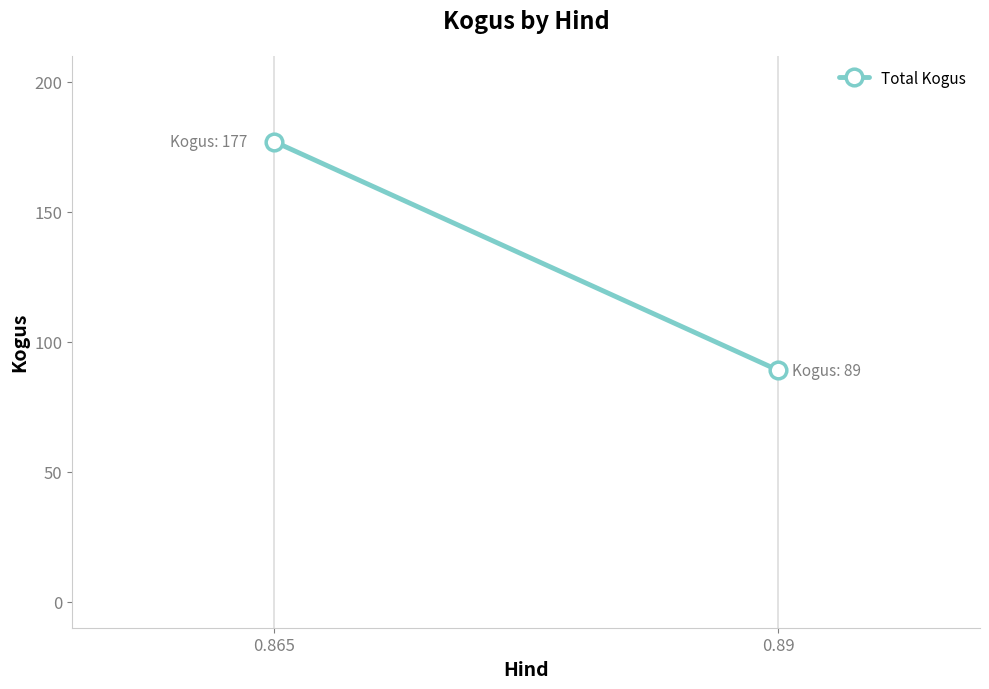

What is the difference between the maximum and minimum values?

88